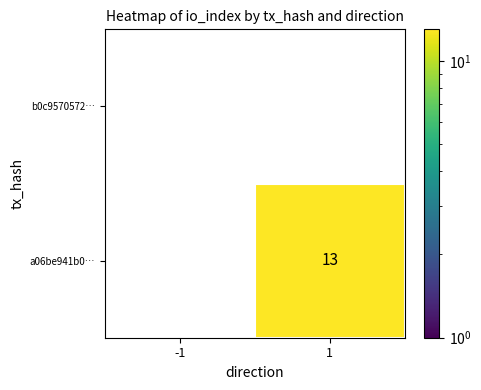

What value does the a06be941b0… series have at 1?

13.0